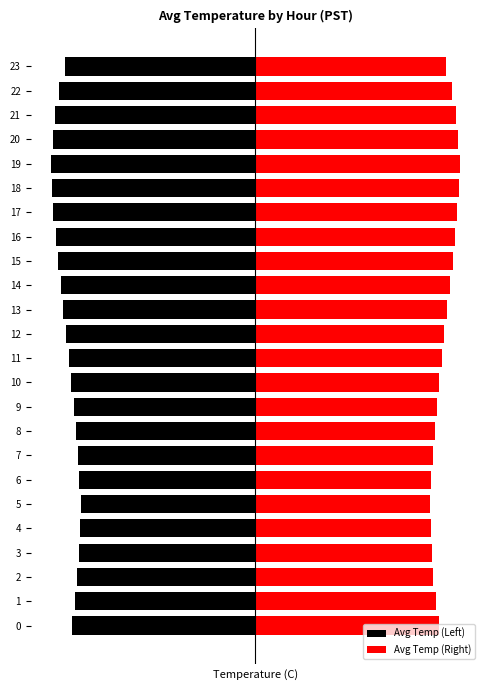

Which series has the widest spread of values?

Avg Temp (Left)